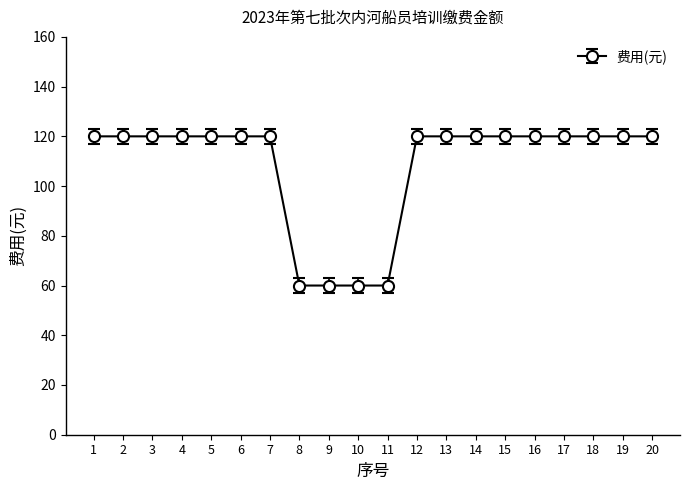

What is the sum of all values?

2160